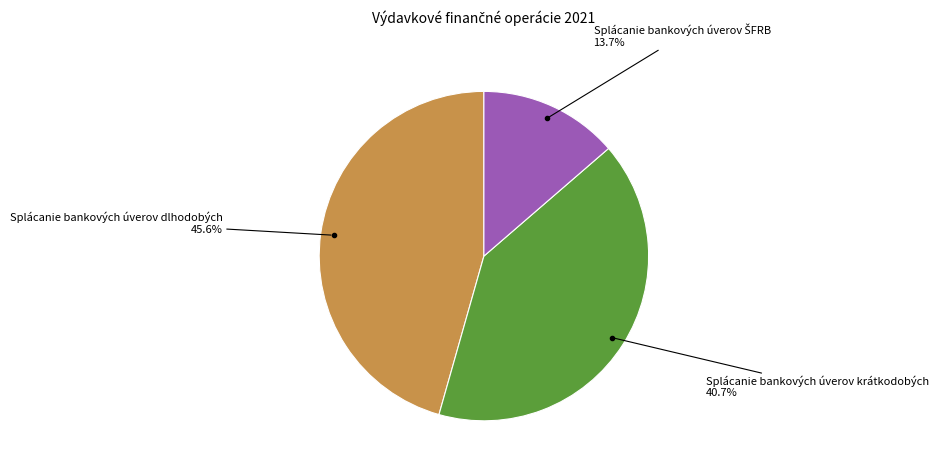

Is there a majority slice in this chart?

No